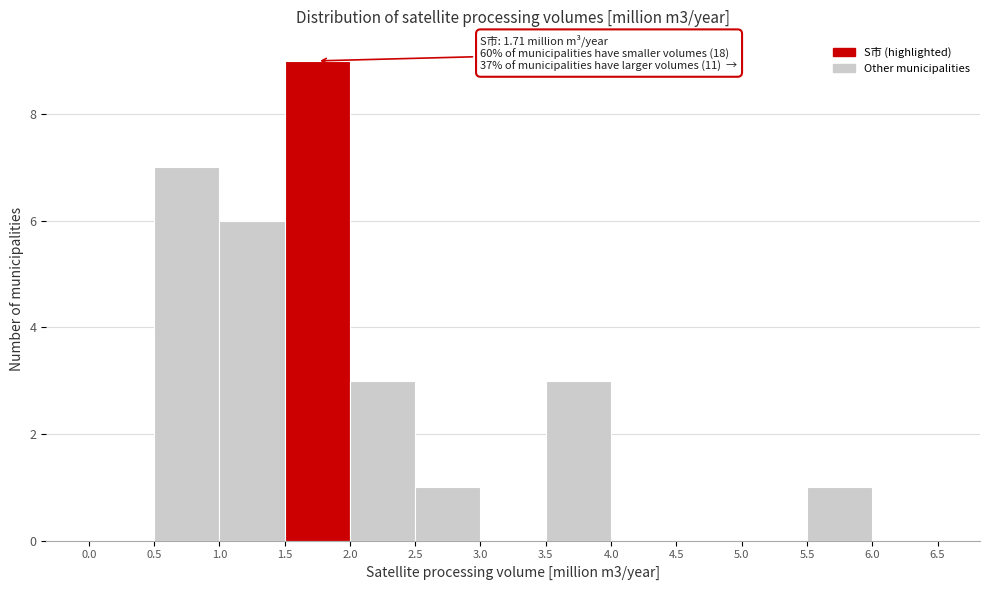

Over which range of the x-axis is the bar tallest?

1.5 to 2.0